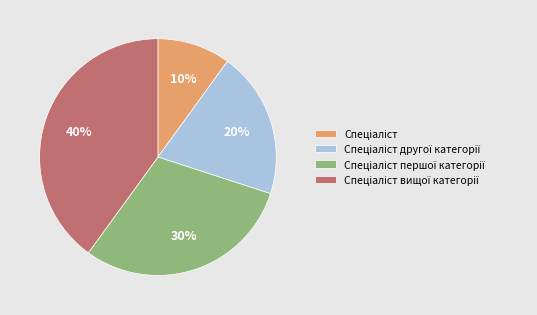

How many slices are in this pie chart?

4